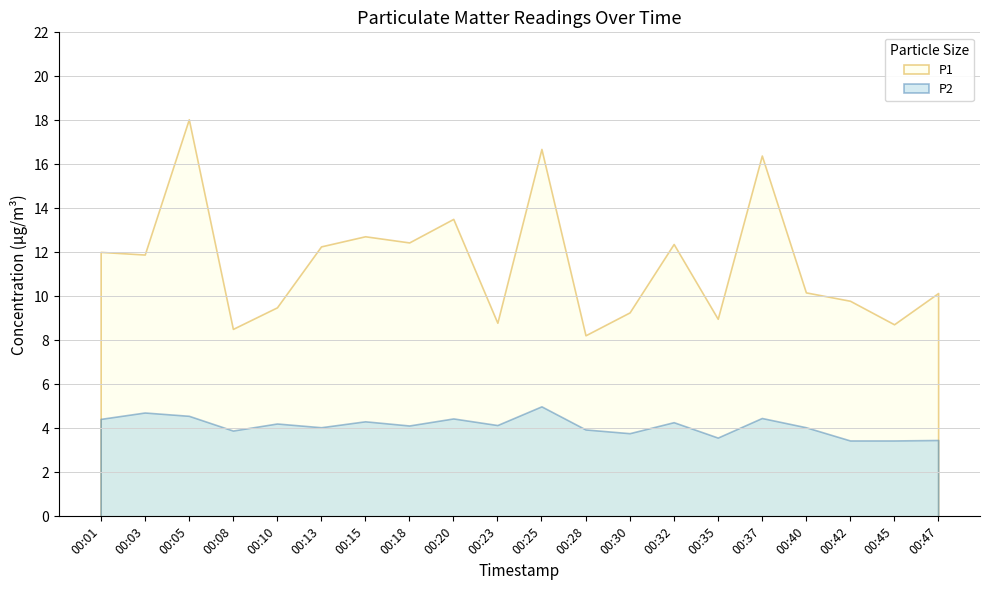

At which label is P2 closest to 4?

00:13